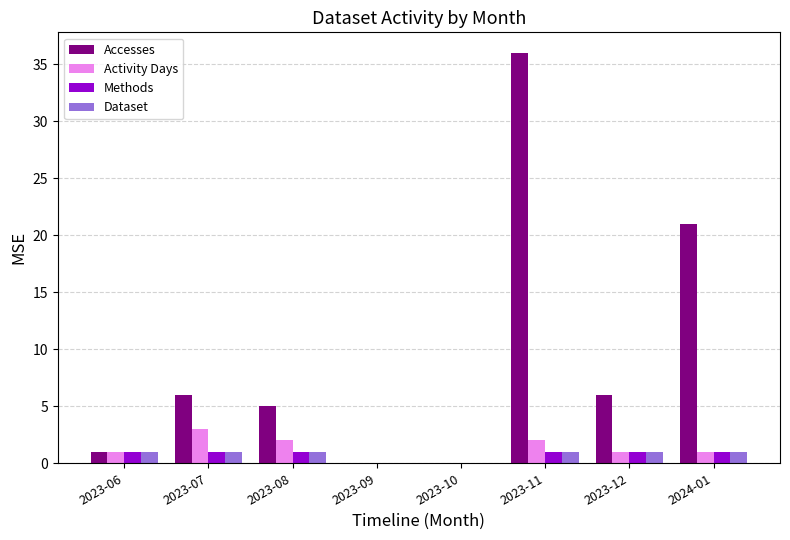

What is the total value across all series at 2023-07?

11